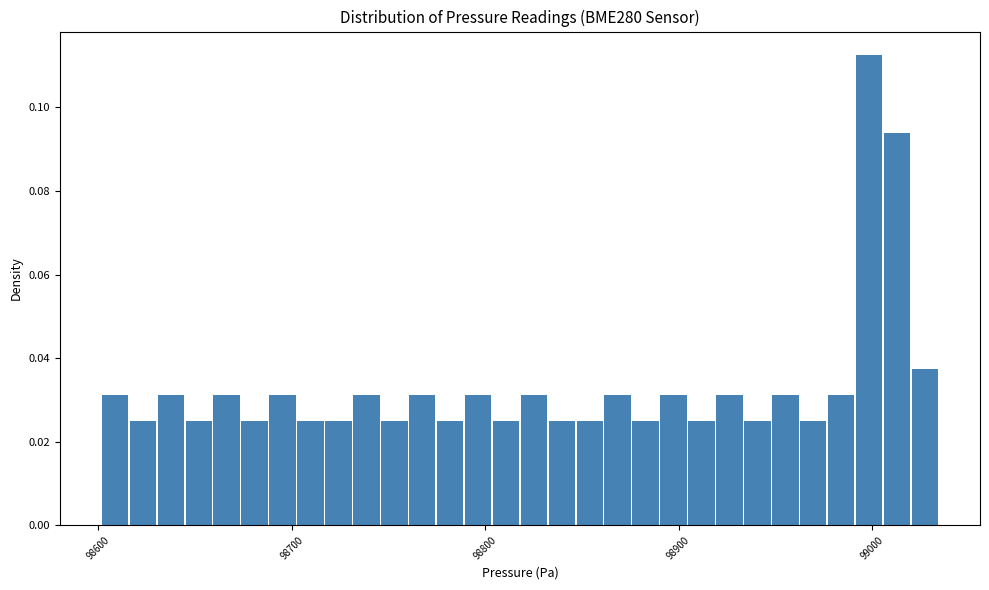

Read against the x-axis, roughly where is the centre of the tallest bar?

99000